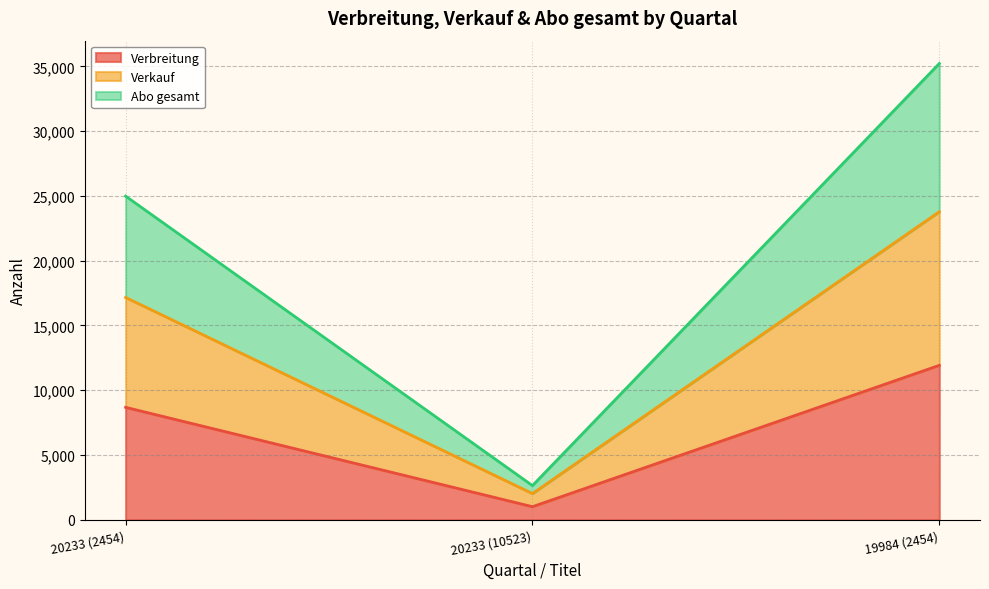

What is the total value across all series at 20233 (2454)?

24986